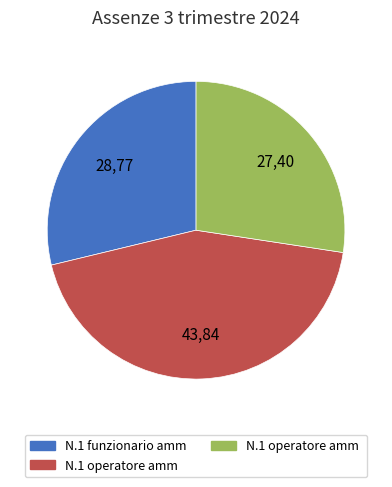

Is there any slice that represents more than half of the pie?

No